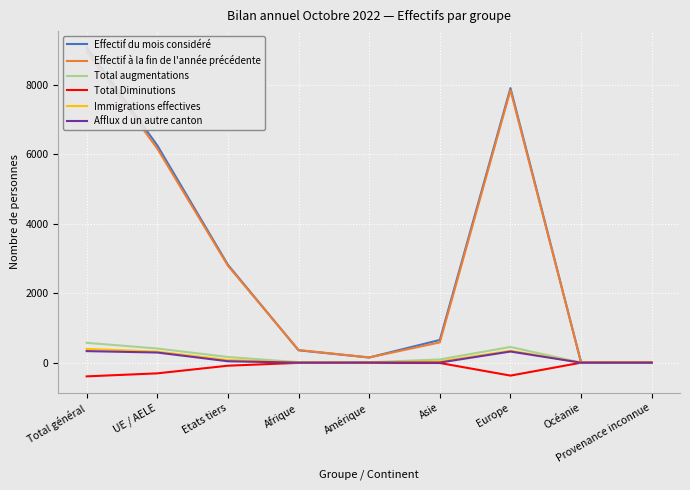

What is the average value of the Immigrations effectives series?

132